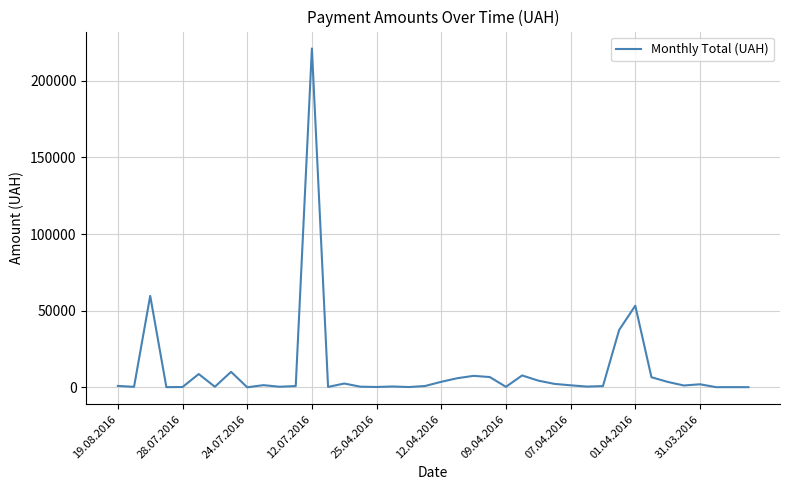

What is the difference between the maximum and minimum values?

221127.3